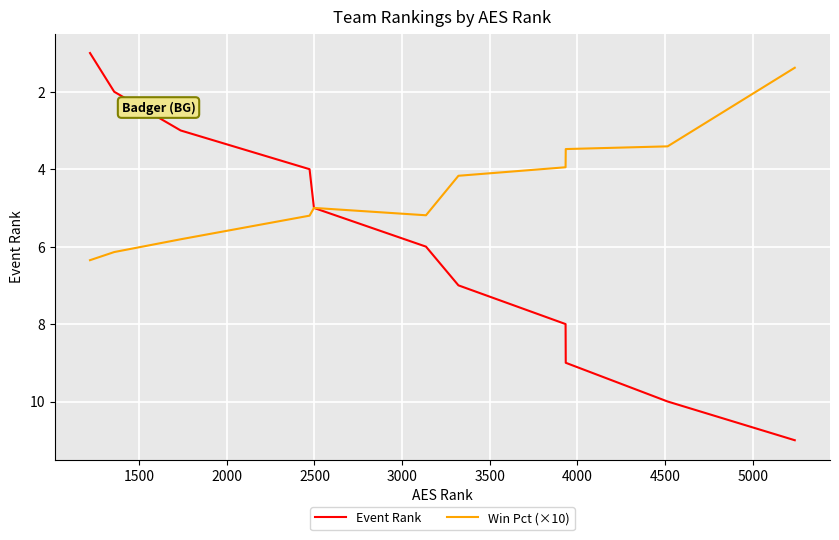

Rank the series by their average value, from highest to lowest.

Event Rank, Win Pct (×10)